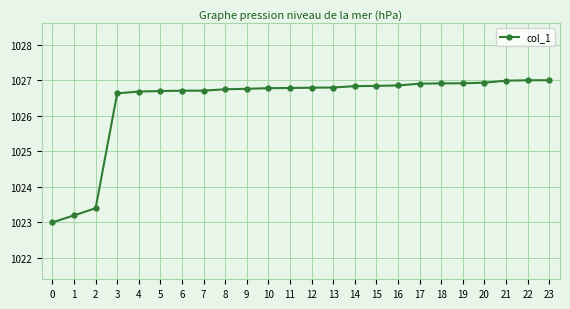

How many data points does each series have?

24